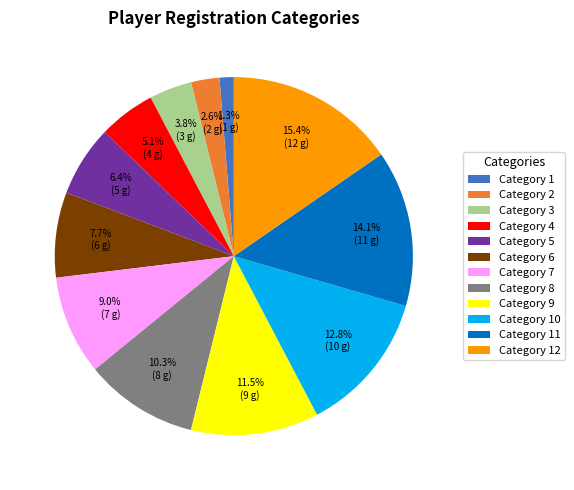

Count the number of slices in the pie.

12